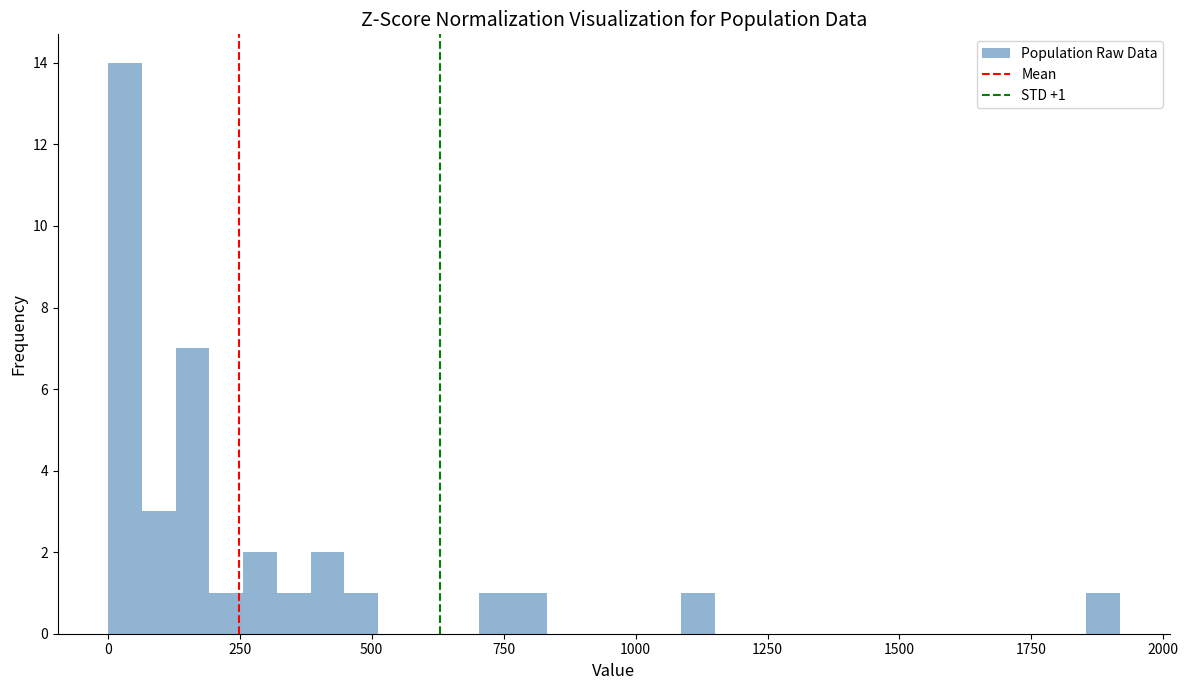

Read against the x-axis, roughly where is the centre of the tallest bar?

50